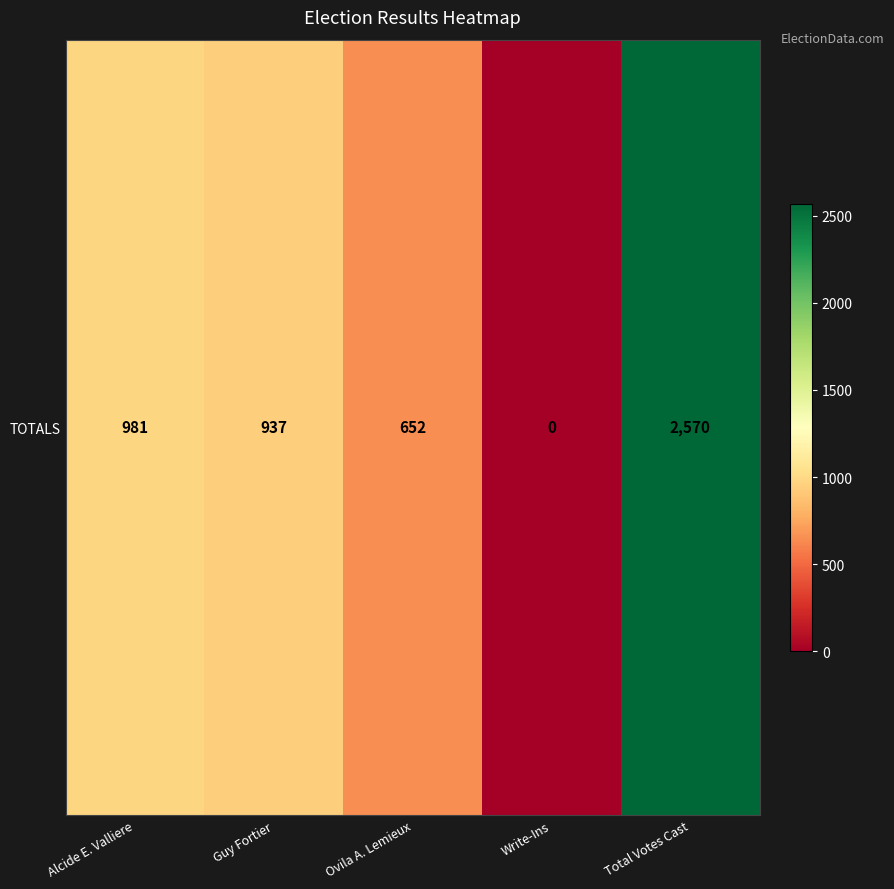

Reading left to right, what are all the values shown in this chart?

Alcide E. Valliere=981	Guy Fortier=937	Ovila A. Lemieux=652	Write-Ins=0	Total Votes Cast=2570